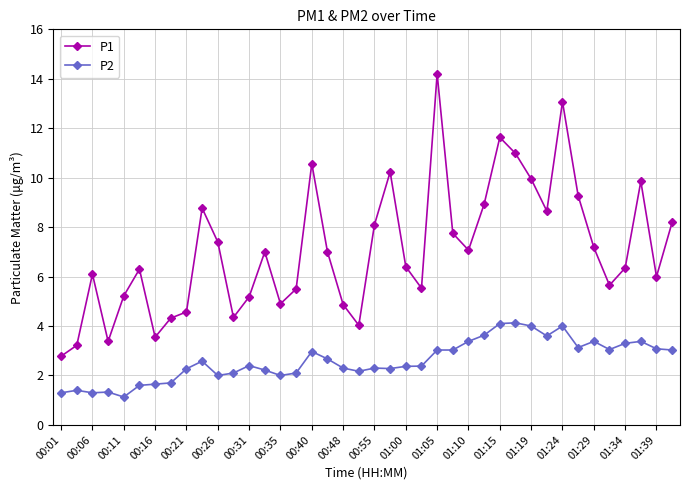

What is the sum of all P2 values?

103.8